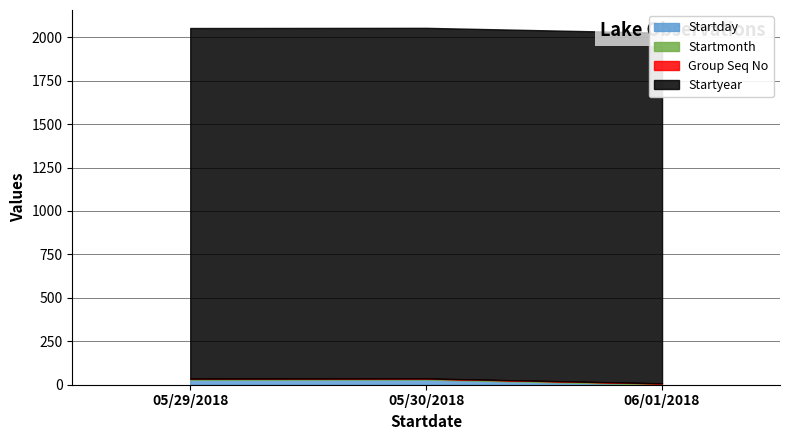

What is the value of the Startmonth point at the 2nd from the left?

5